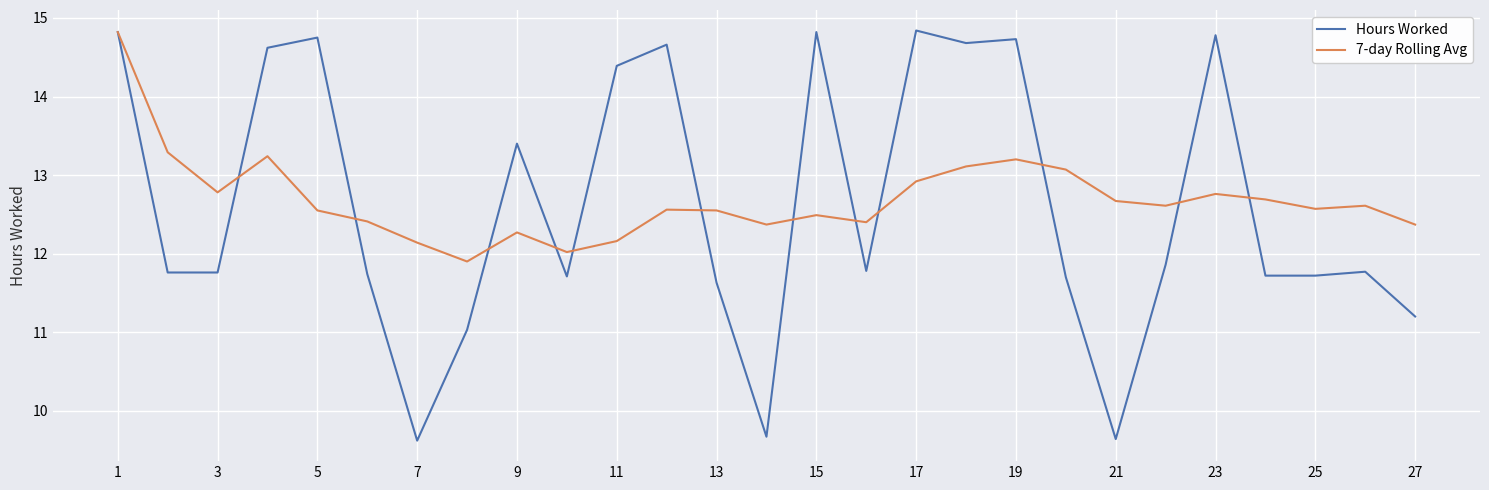

What is the smallest value displayed?

9.6